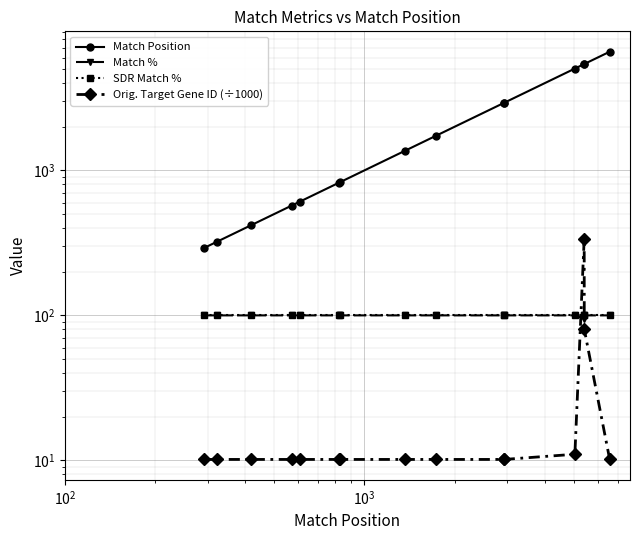

What is the minimum value for Match %?

95.0